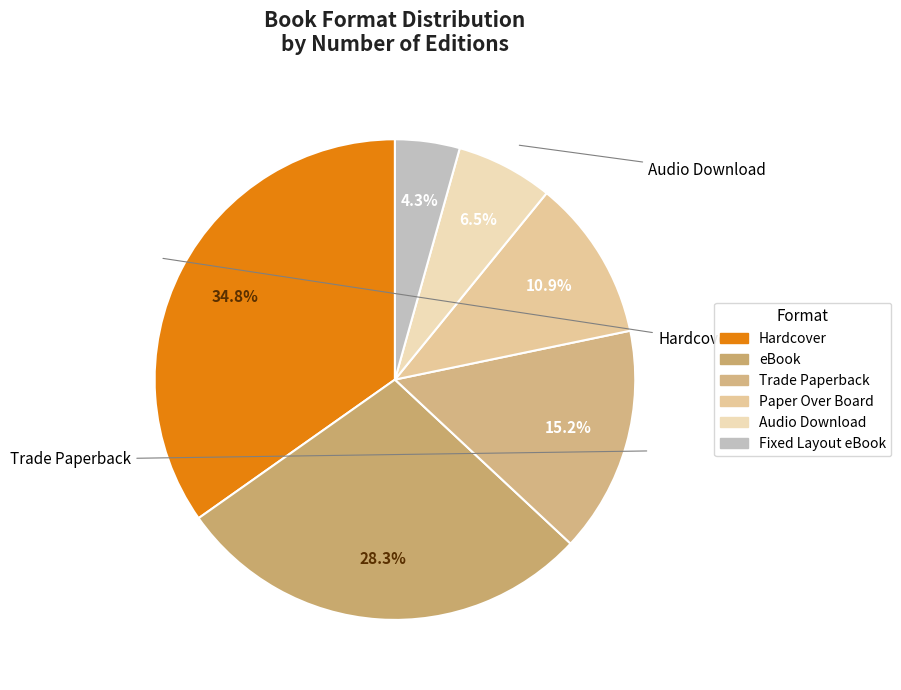

Rank the categories by value from lowest to highest.

Fixed Layout eBook, Audio Download, Paper Over Board, Trade Paperback, eBook, Hardcover